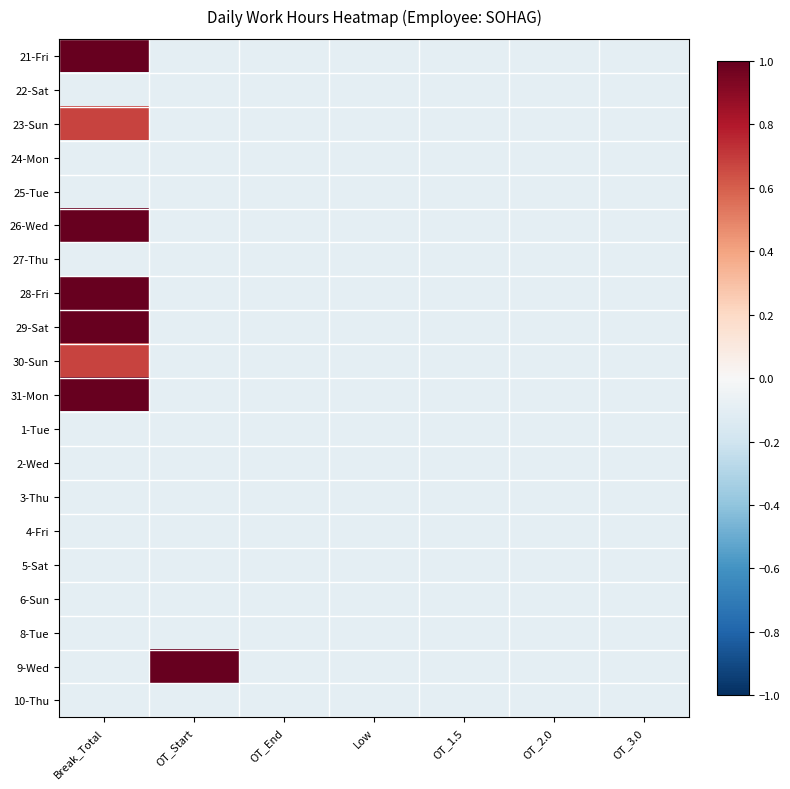

Reading left to right, extract all data points from this chart.

21-Fri: Break_Total=1.0	OT_Start=-0.1	OT_End=-0.1	Low=-0.1	OT_1.5=-0.1	OT_2.0=-0.1	OT_3.0=-0.1
22-Sat: Break_Total=-0.1	OT_Start=-0.1	OT_End=-0.1	Low=-0.1	OT_1.5=-0.1	OT_2.0=-0.1	OT_3.0=-0.1
23-Sun: Break_Total=0.7	OT_Start=-0.1	OT_End=-0.1	Low=-0.1	OT_1.5=-0.1	OT_2.0=-0.1	OT_3.0=-0.1
24-Mon: Break_Total=-0.1	OT_Start=-0.1	OT_End=-0.1	Low=-0.1	OT_1.5=-0.1	OT_2.0=-0.1	OT_3.0=-0.1
25-Tue: Break_Total=-0.1	OT_Start=-0.1	OT_End=-0.1	Low=-0.1	OT_1.5=-0.1	OT_2.0=-0.1	OT_3.0=-0.1
26-Wed: Break_Total=1.0	OT_Start=-0.1	OT_End=-0.1	Low=-0.1	OT_1.5=-0.1	OT_2.0=-0.1	OT_3.0=-0.1
27-Thu: Break_Total=-0.1	OT_Start=-0.1	OT_End=-0.1	Low=-0.1	OT_1.5=-0.1	OT_2.0=-0.1	OT_3.0=-0.1
28-Fri: Break_Total=1.0	OT_Start=-0.1	OT_End=-0.1	Low=-0.1	OT_1.5=-0.1	OT_2.0=-0.1	OT_3.0=-0.1
29-Sat: Break_Total=1.0	OT_Start=-0.1	OT_End=-0.1	Low=-0.1	OT_1.5=-0.1	OT_2.0=-0.1	OT_3.0=-0.1
30-Sun: Break_Total=0.7	OT_Start=-0.1	OT_End=-0.1	Low=-0.1	OT_1.5=-0.1	OT_2.0=-0.1	OT_3.0=-0.1
31-Mon: Break_Total=1.0	OT_Start=-0.1	OT_End=-0.1	Low=-0.1	OT_1.5=-0.1	OT_2.0=-0.1	OT_3.0=-0.1
1-Tue: Break_Total=-0.1	OT_Start=-0.1	OT_End=-0.1	Low=-0.1	OT_1.5=-0.1	OT_2.0=-0.1	OT_3.0=-0.1
2-Wed: Break_Total=-0.1	OT_Start=-0.1	OT_End=-0.1	Low=-0.1	OT_1.5=-0.1	OT_2.0=-0.1	OT_3.0=-0.1
3-Thu: Break_Total=-0.1	OT_Start=-0.1	OT_End=-0.1	Low=-0.1	OT_1.5=-0.1	OT_2.0=-0.1	OT_3.0=-0.1
4-Fri: Break_Total=-0.1	OT_Start=-0.1	OT_End=-0.1	Low=-0.1	OT_1.5=-0.1	OT_2.0=-0.1	OT_3.0=-0.1
5-Sat: Break_Total=-0.1	OT_Start=-0.1	OT_End=-0.1	Low=-0.1	OT_1.5=-0.1	OT_2.0=-0.1	OT_3.0=-0.1
6-Sun: Break_Total=-0.1	OT_Start=-0.1	OT_End=-0.1	Low=-0.1	OT_1.5=-0.1	OT_2.0=-0.1	OT_3.0=-0.1
8-Tue: Break_Total=-0.1	OT_Start=-0.1	OT_End=-0.1	Low=-0.1	OT_1.5=-0.1	OT_2.0=-0.1	OT_3.0=-0.1
9-Wed: Break_Total=-0.1	OT_Start=1.0	OT_End=-0.1	Low=-0.1	OT_1.5=-0.1	OT_2.0=-0.1	OT_3.0=-0.1
10-Thu: Break_Total=-0.1	OT_Start=-0.1	OT_End=-0.1	Low=-0.1	OT_1.5=-0.1	OT_2.0=-0.1	OT_3.0=-0.1